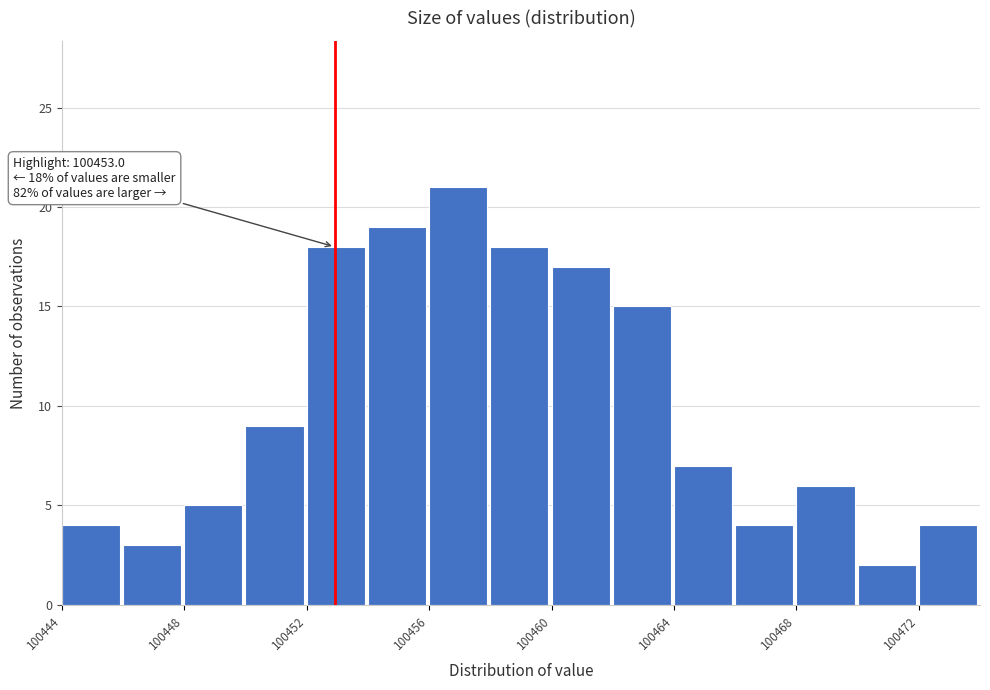

Around what value on the x-axis is the tallest bar? Give the approximate position of its centre, as read against the axis.

100457.0